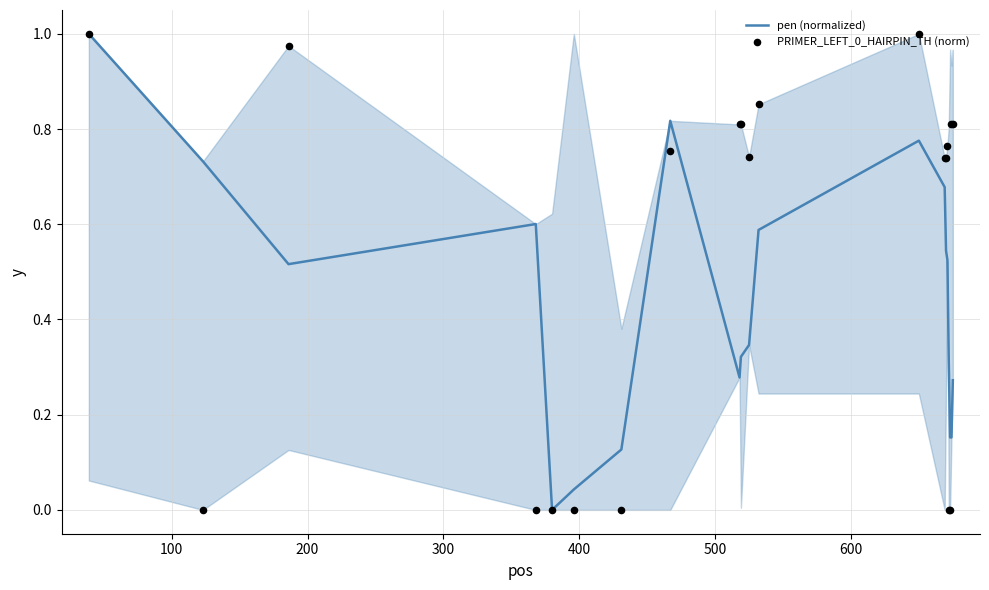

Which series has the widest spread of Y values?

pen (normalized)